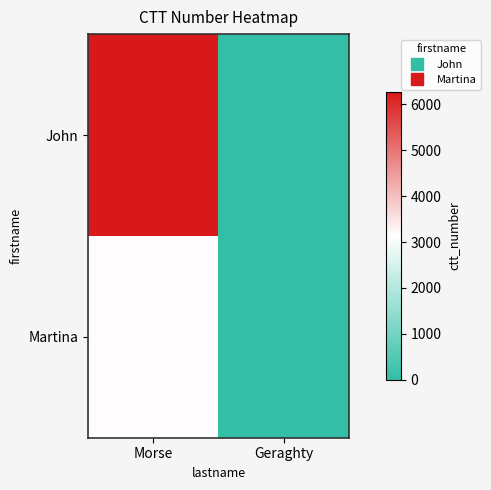

List the series in order of their peak value, highest first.

John, Martina